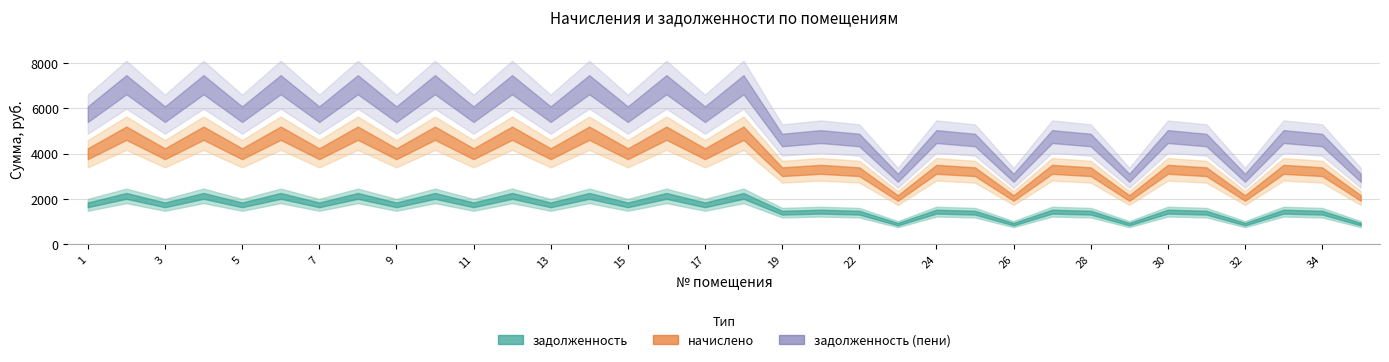

Which series changed the most between 1 and 3?

задолженность